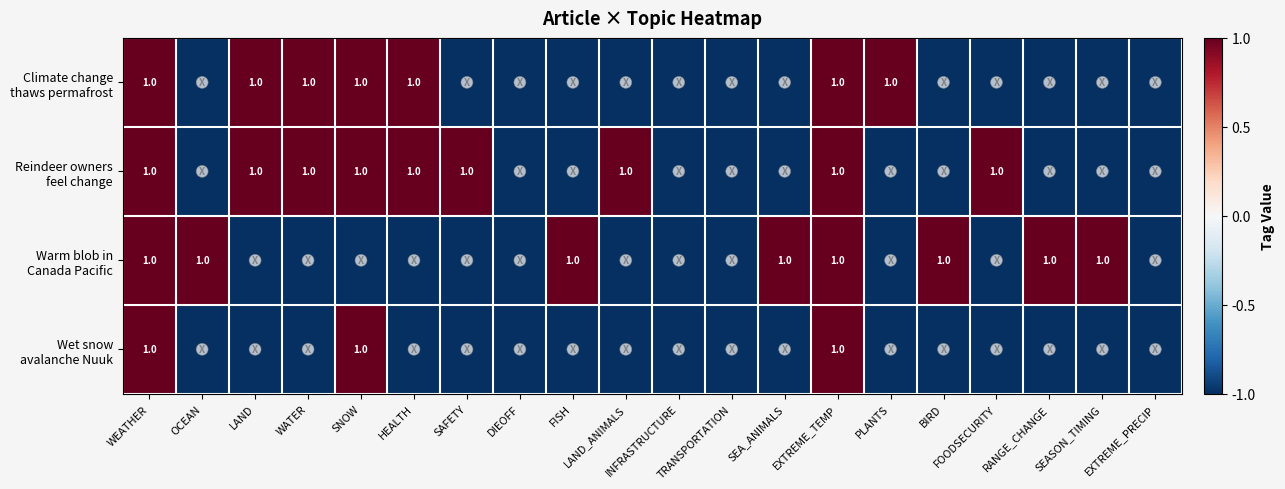

How many data points in Reindeer owners feel change are above -1?

9